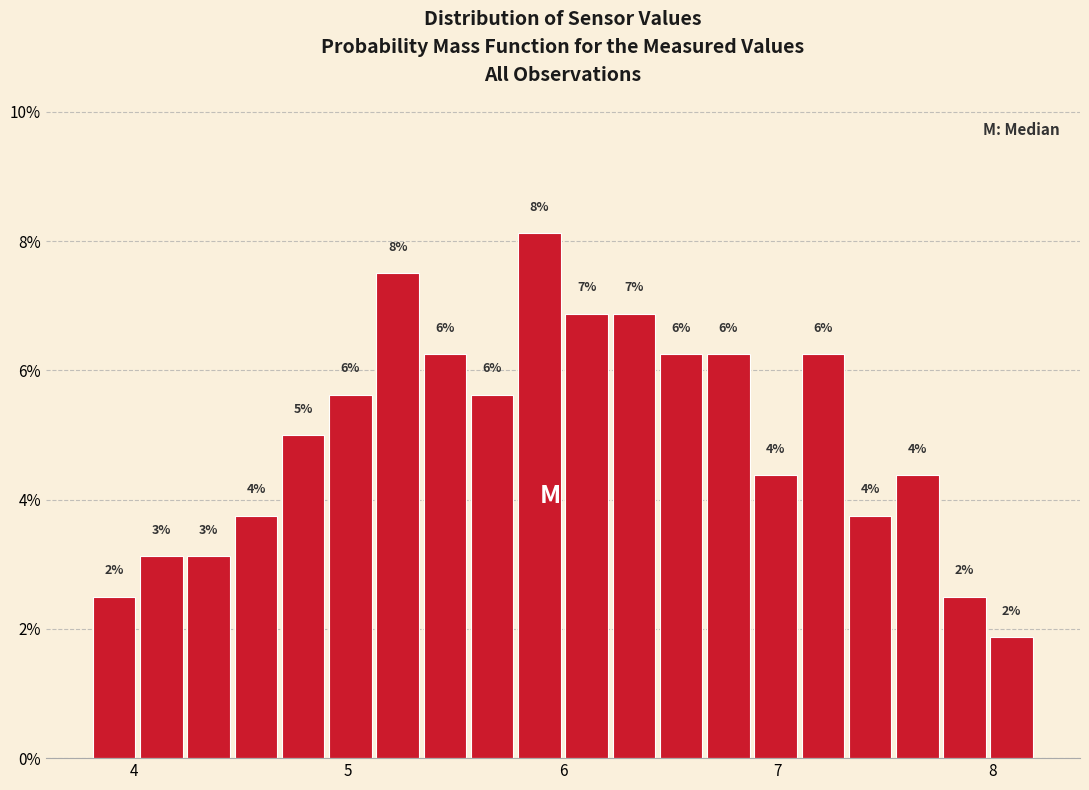

Around what value on the x-axis is the tallest bar? Give the approximate position of its centre, as read against the axis.

5.9